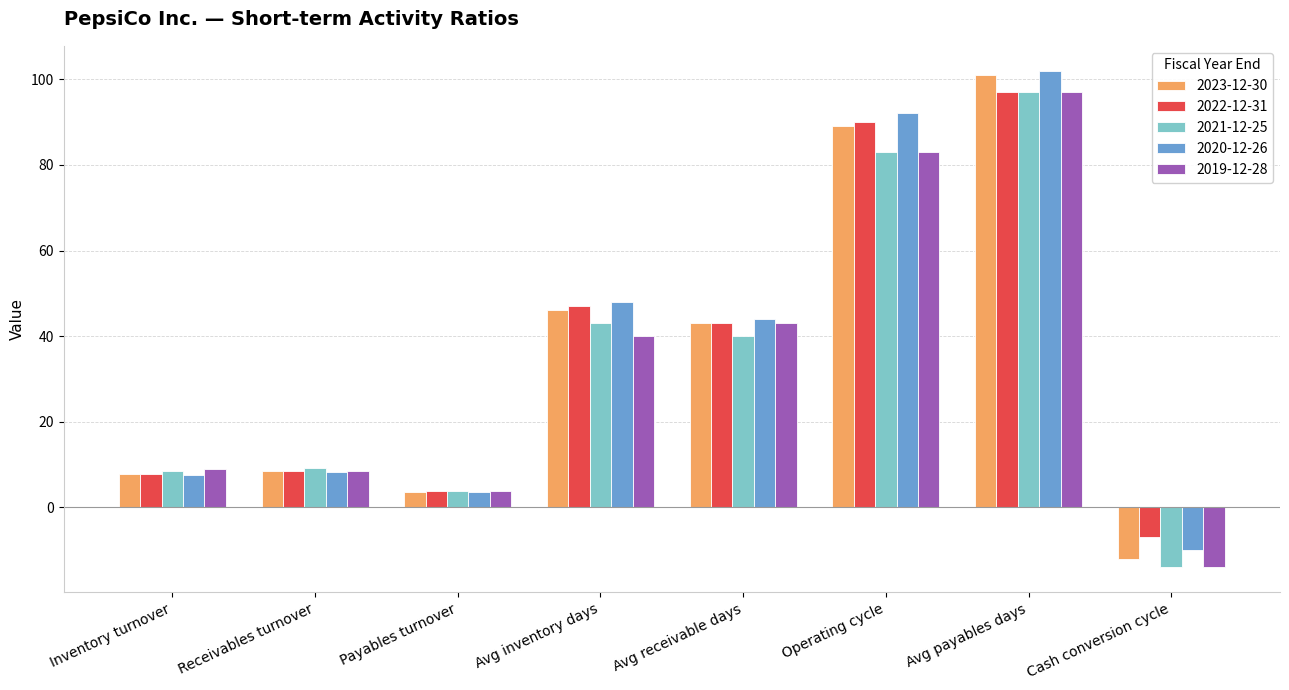

Is it true that 2020-12-26 equals 92.0 at Operating cycle?

True